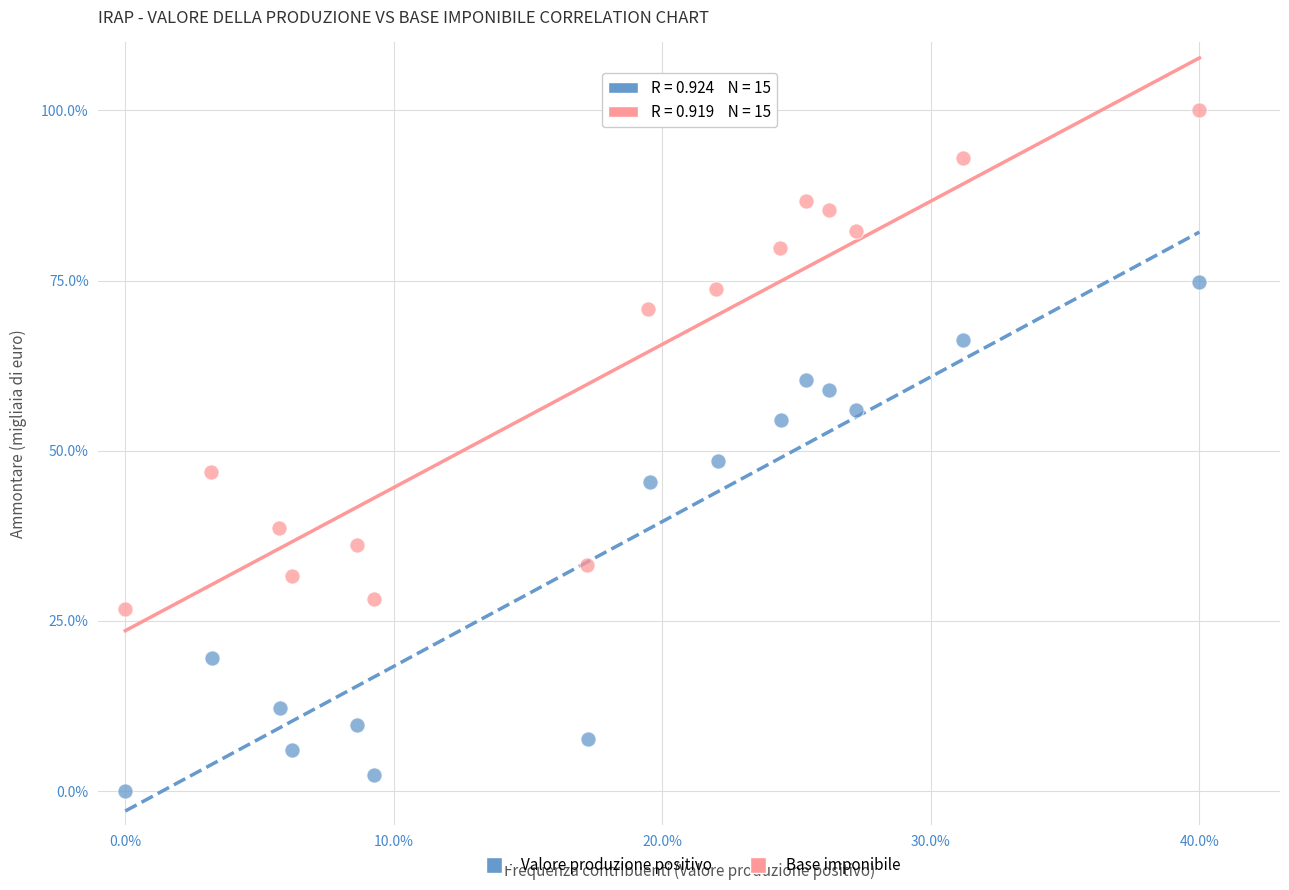

Which series contains the lowest Y value?

Valore produzione positivo